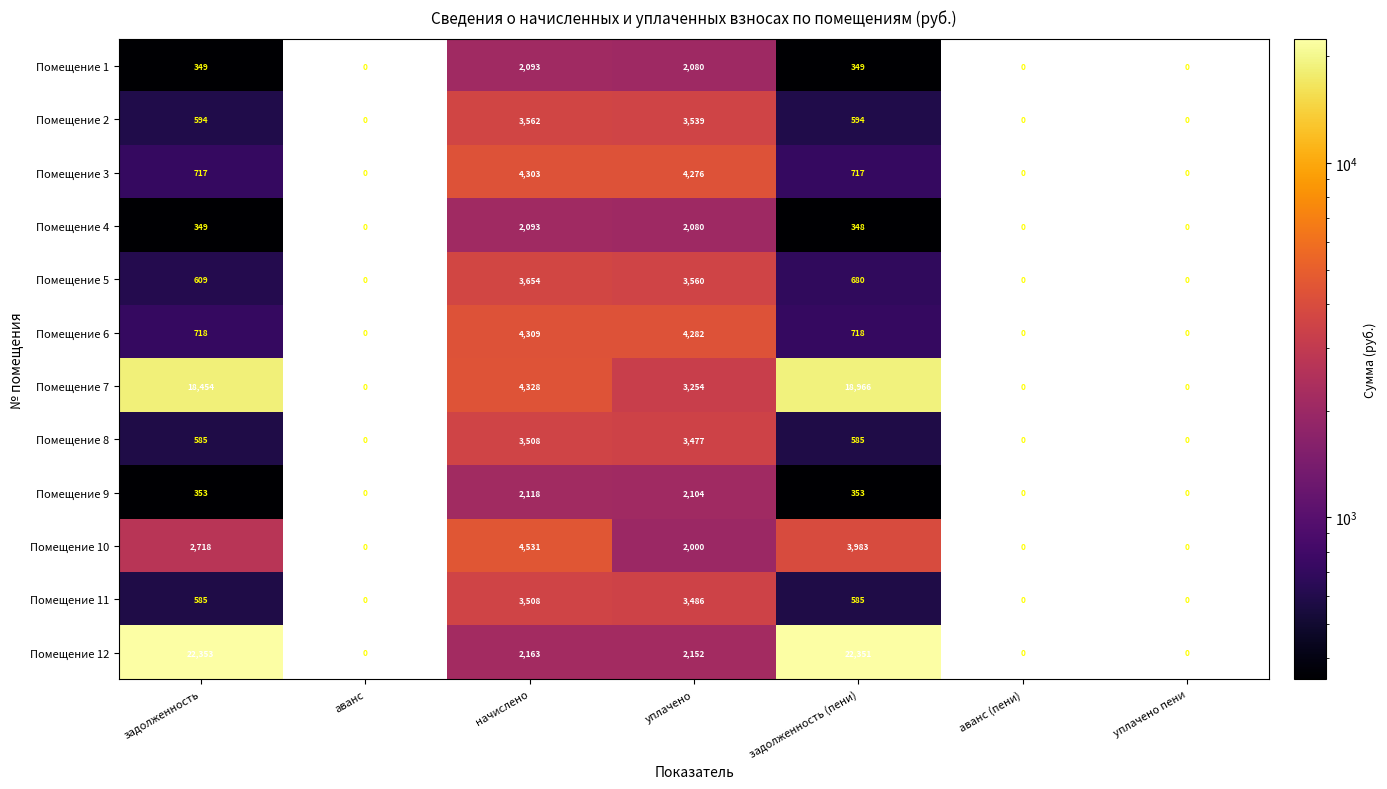

What is the average value of the Помещение 6 series?

1432